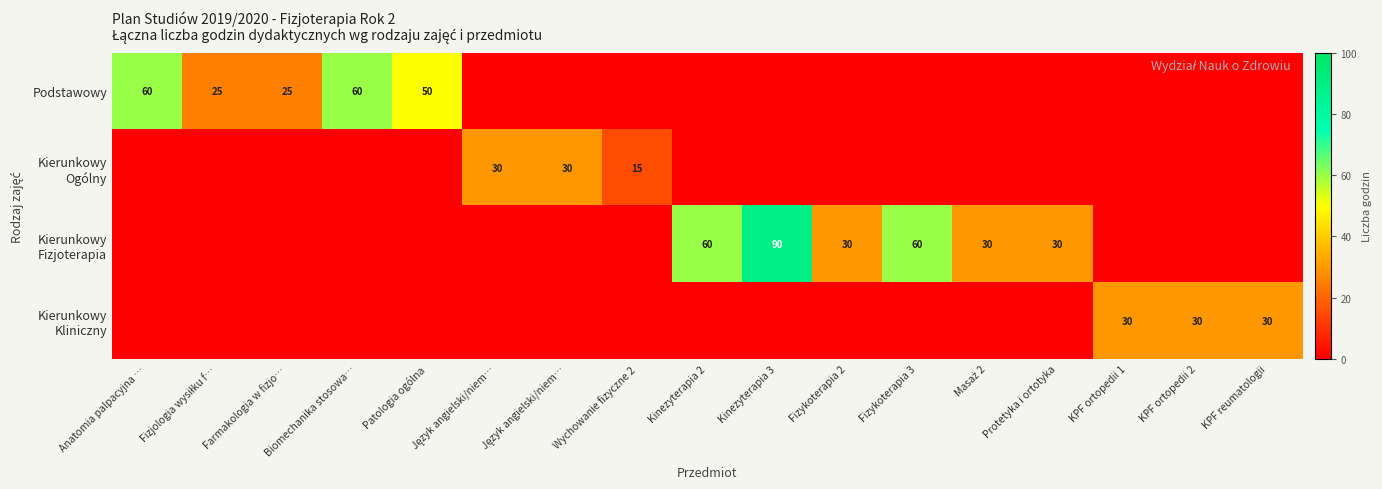

At which category is the sum across all series the highest?

Kinezyterapia 3